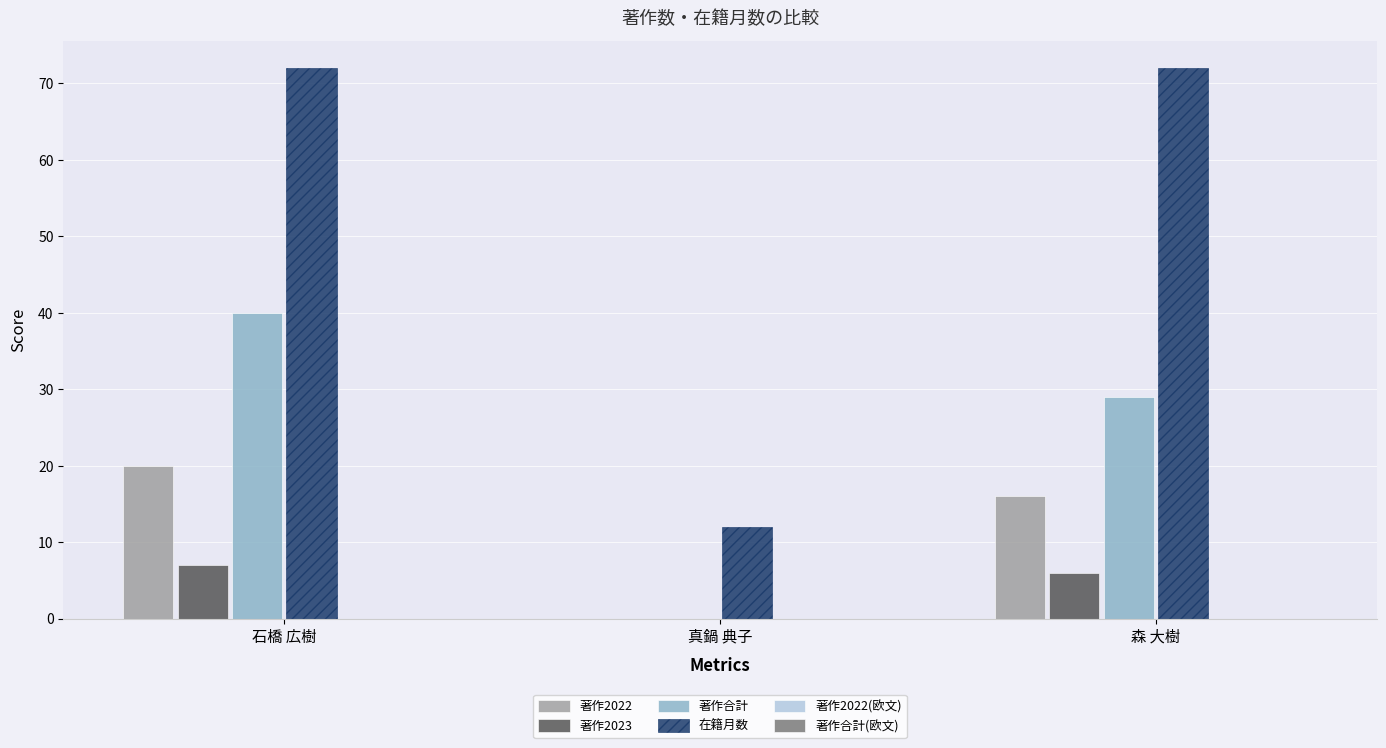

True or false: 在籍月数 has a value of 72 at 森 大樹.

True